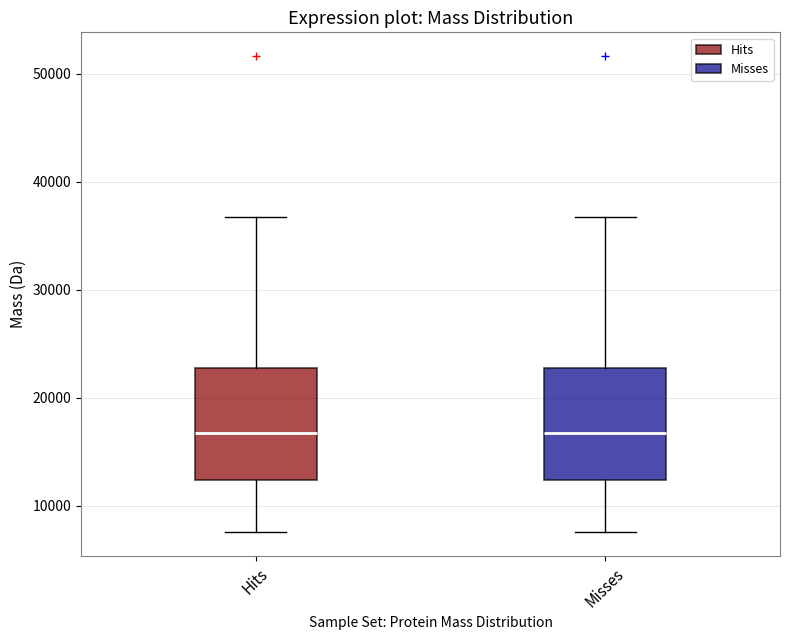

Reading left to right, transcribe this box plot: for each box, give where its median line is, the range the box spans, and where its two whiskers end, as read against the y-axis. The values are not printed on the chart, so give them approximately, as read against the axis.

Hits: median 17000, box 12000 to 23000, whiskers 8000 to 37000
Misses: median 17000, box 12000 to 23000, whiskers 8000 to 37000